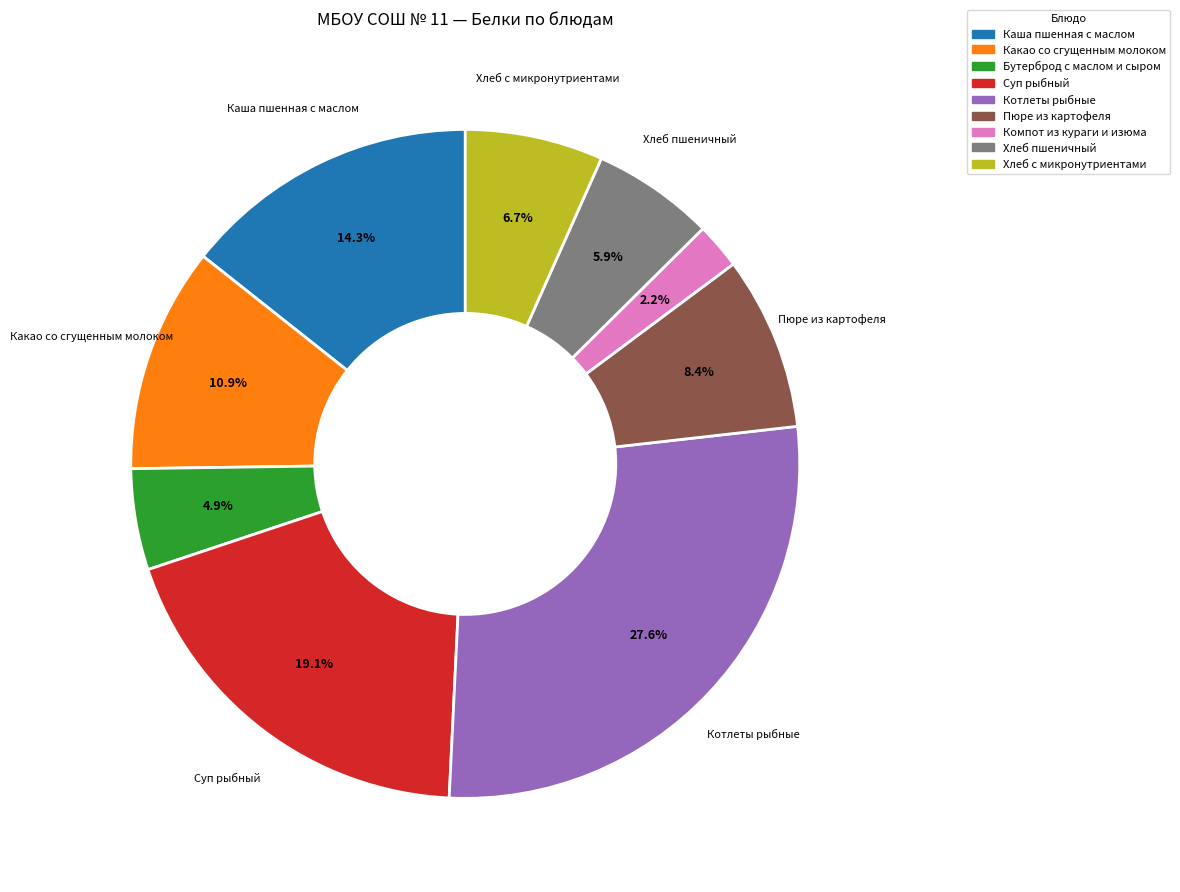

Count the number of slices in the pie.

9